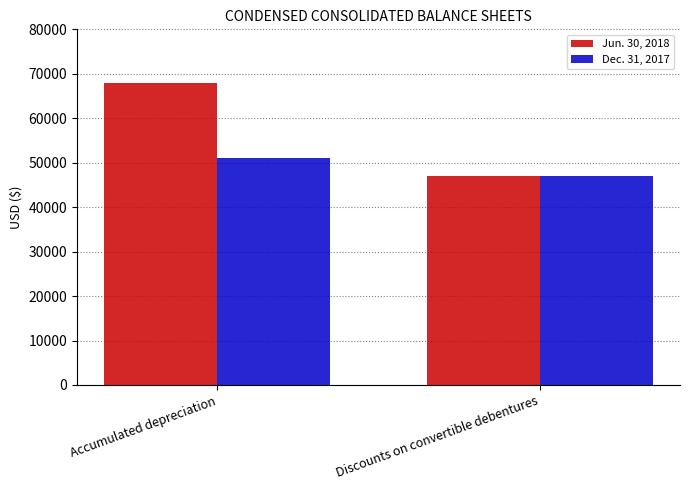

Reading left to right, transcribe all the data shown in this chart.

Jun. 30, 2018: 68000	47000
Dec. 31, 2017: 51000	47000